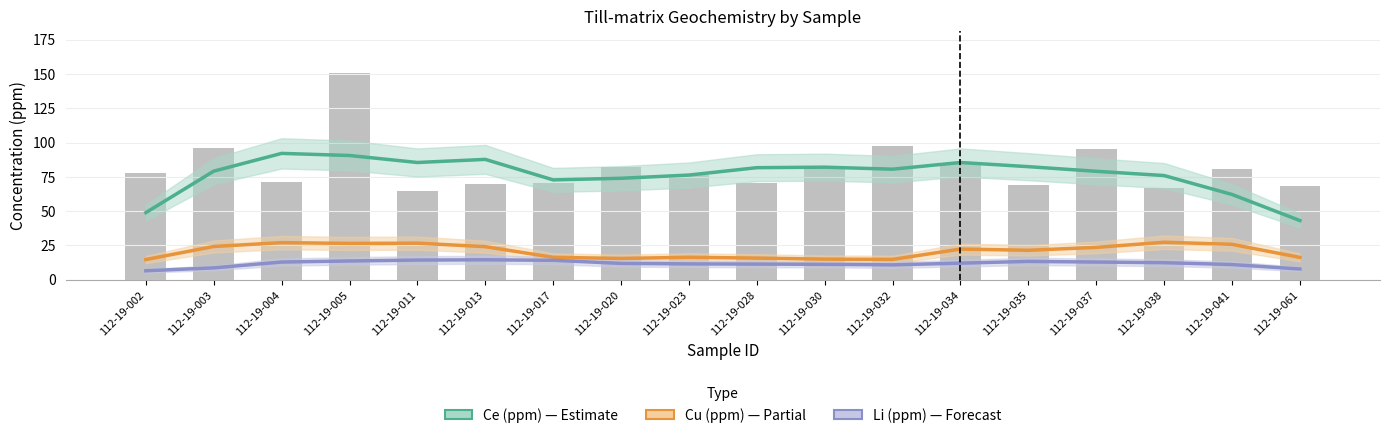

How many data points does each series have?

18